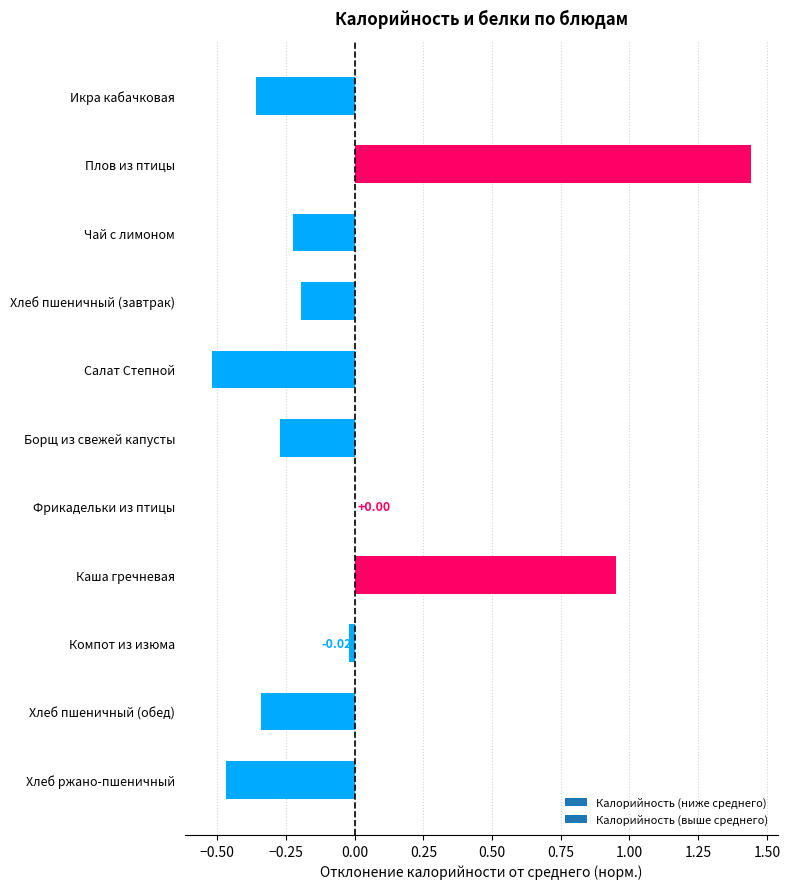

At which label is the value closest to 0?

Фрикадельки из птицы